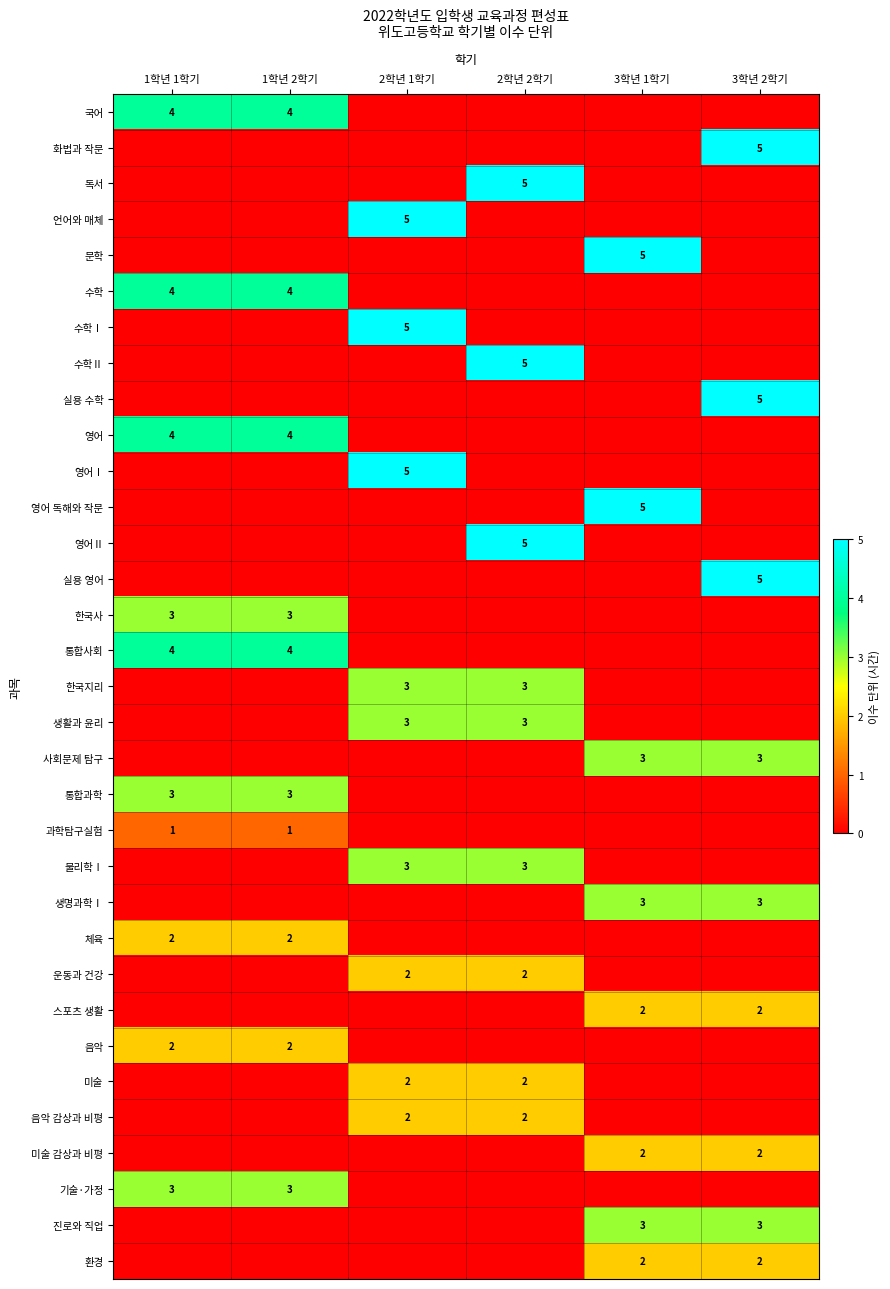

At how many categories does at least one series exceed 1?

6